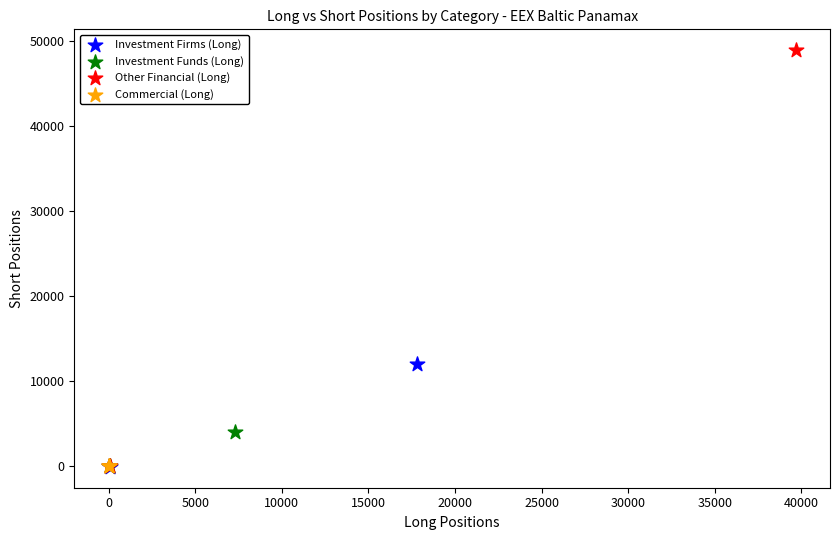

Which series reaches the maximum Y coordinate?

Other Financial (Long)